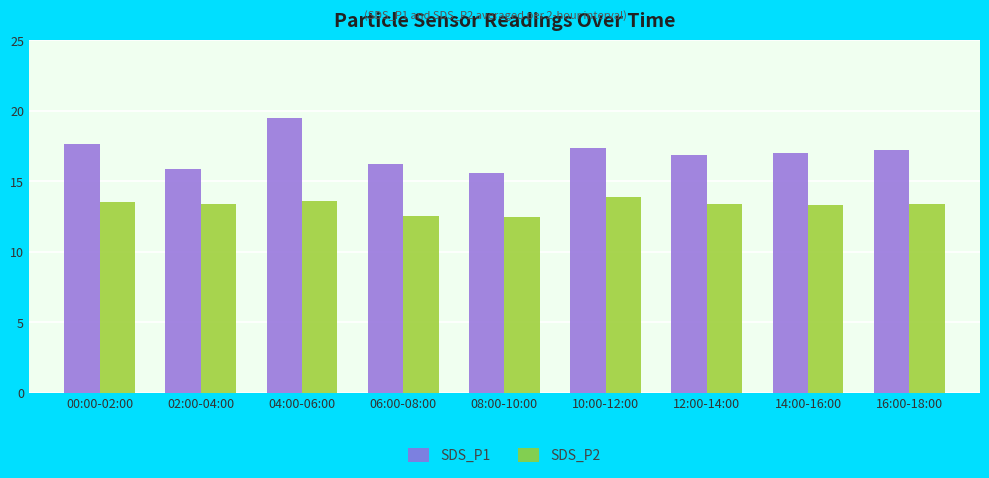

At which category is the sum across all series the highest?

04:00-06:00